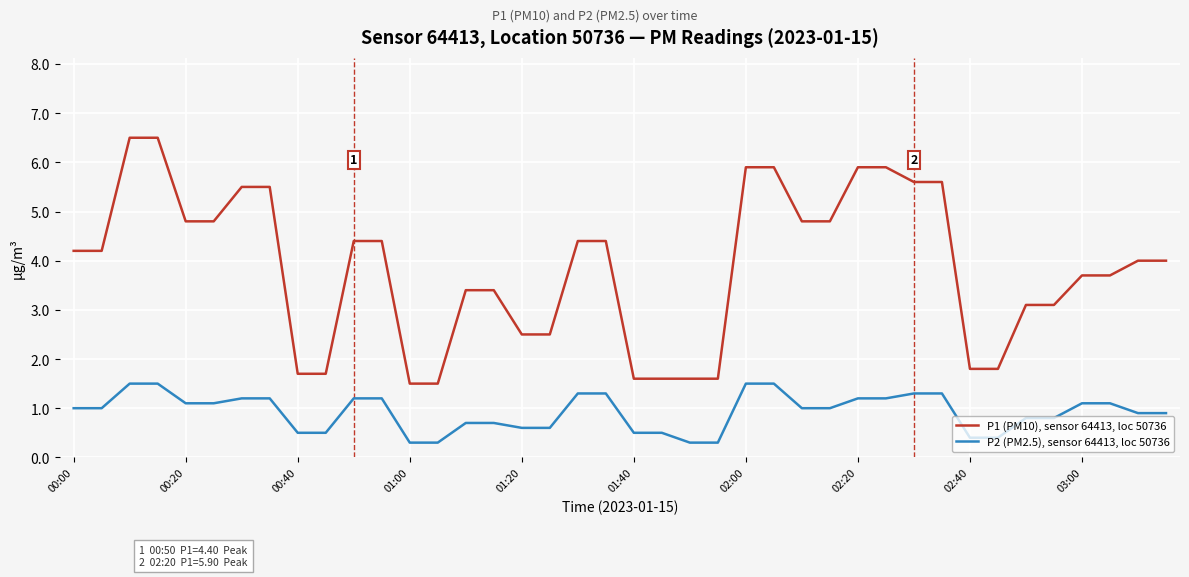

What is the sum of all P1 (PM10), sensor 64413, loc 50736 values?

153.8